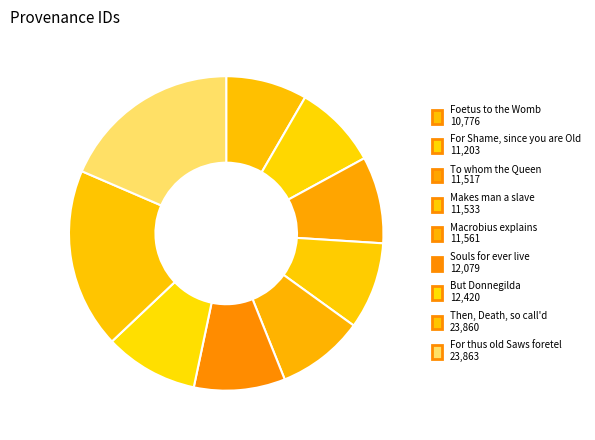

Is there any slice that represents more than half of the pie?

No